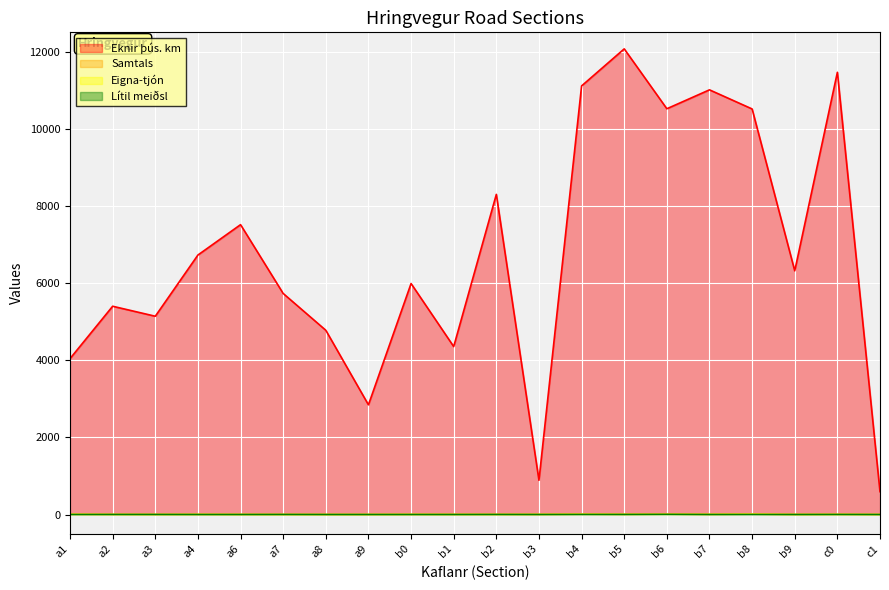

What are all the series names shown in the legend?

Eknir þús. km, Samtals, Eigna-tjón, Lítil meiðsl